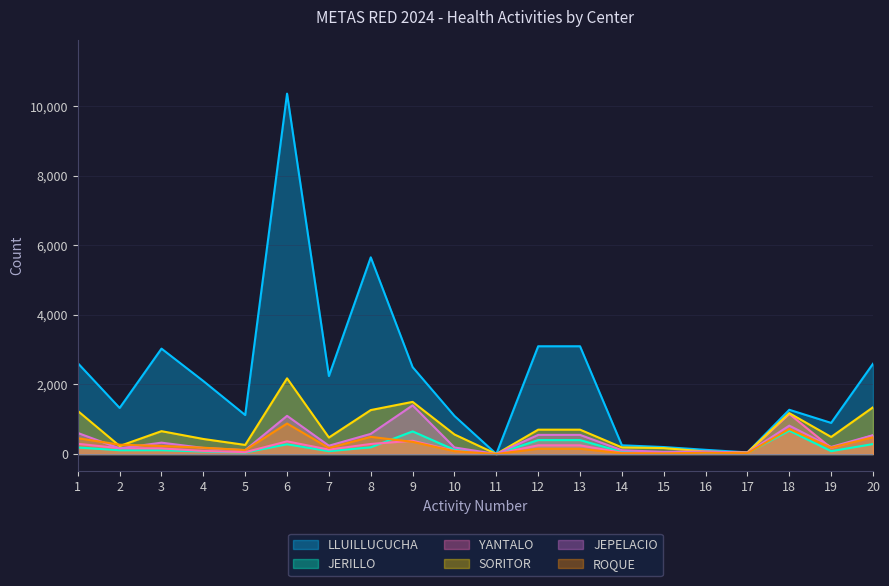

List the labels in order of JEPELACIO value, largest first.

9, 6, 18, 1, 8, 12, 13, 20, 3, 7, 19, 10, 4, 2, 5, 14, 16, 15, 17, 11